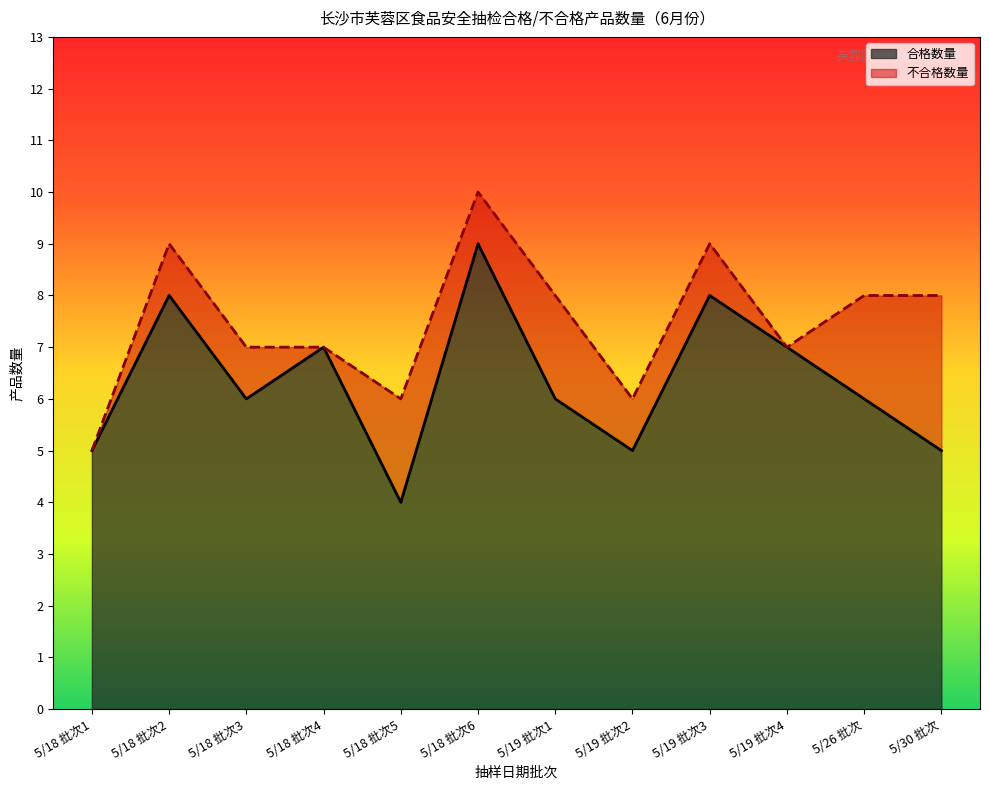

What is the average value?

6